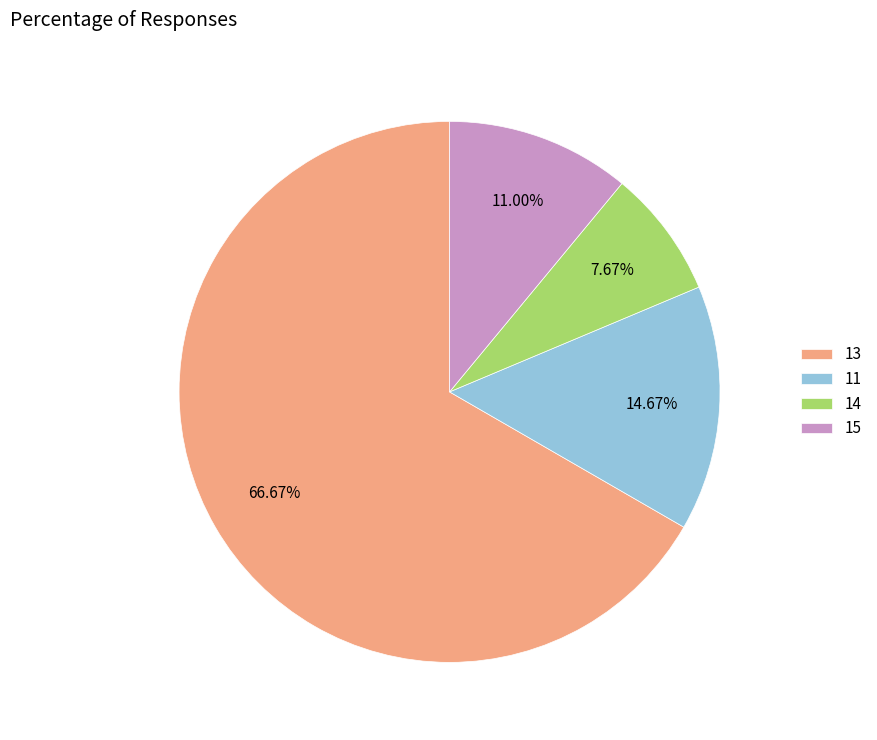

Is it true that 13 is 74% of the pie?

False